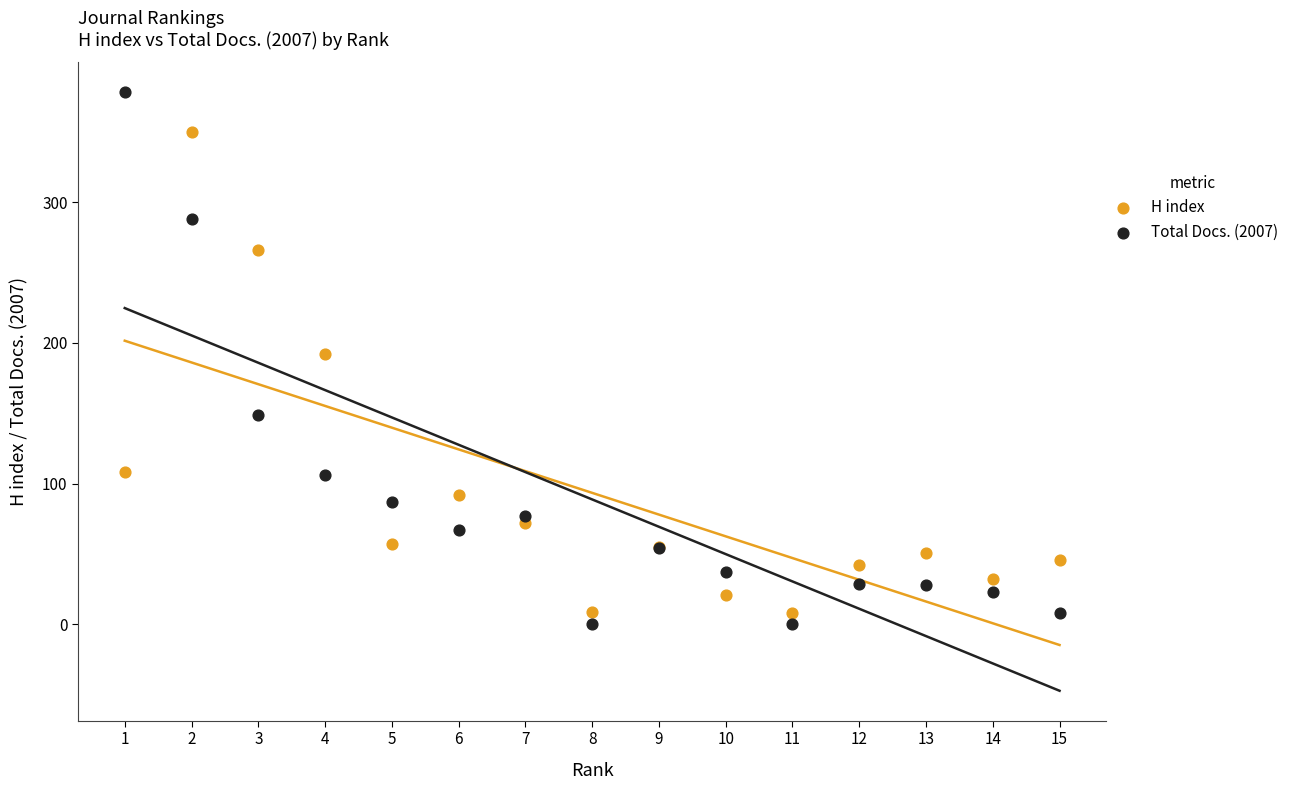

Which series reaches the maximum Y coordinate?

Total Docs. (2007)